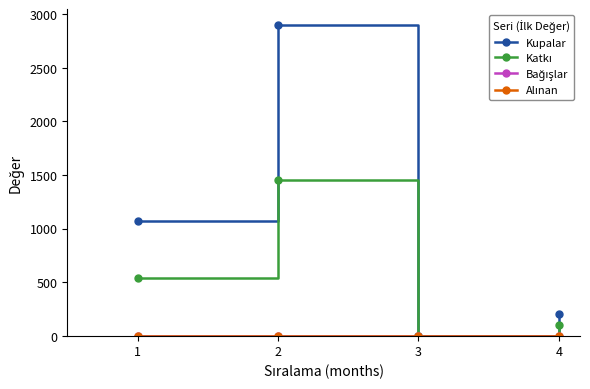

Is this an area chart (filled region under the line)?

No